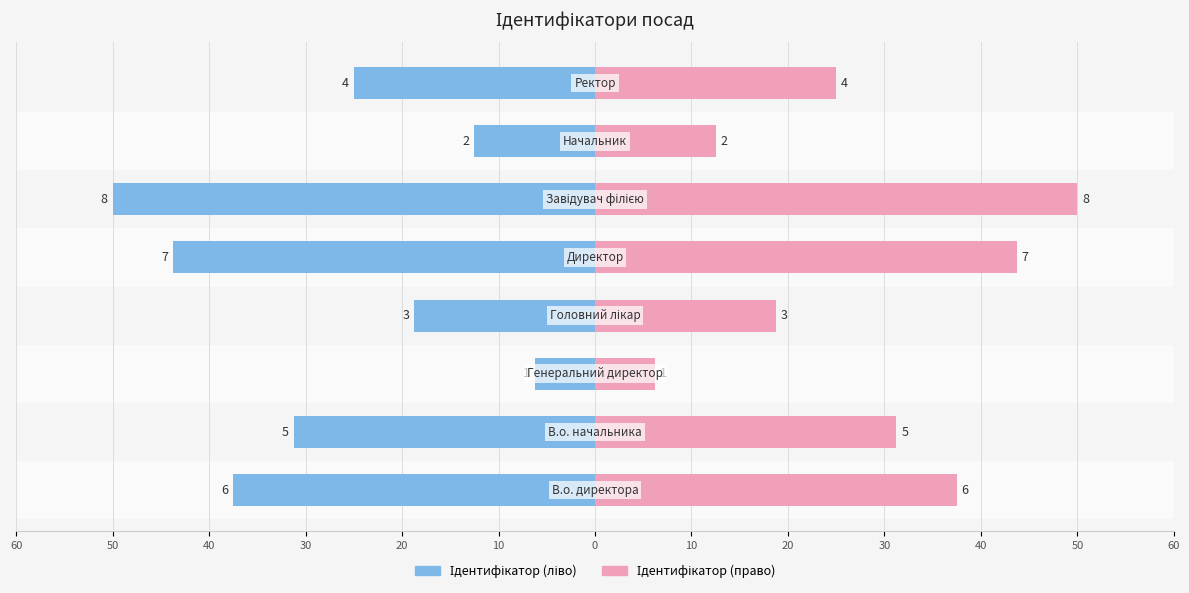

What is the sum of all Ідентифікатор (ліво) values?

-225.0